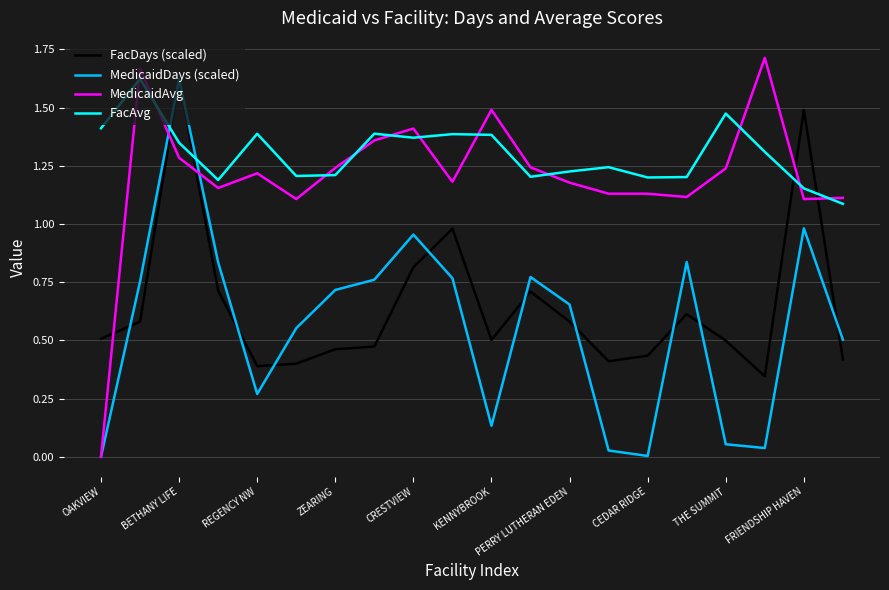

True or false: FacAvg and FacDays (scaled) intersect in this chart.

True